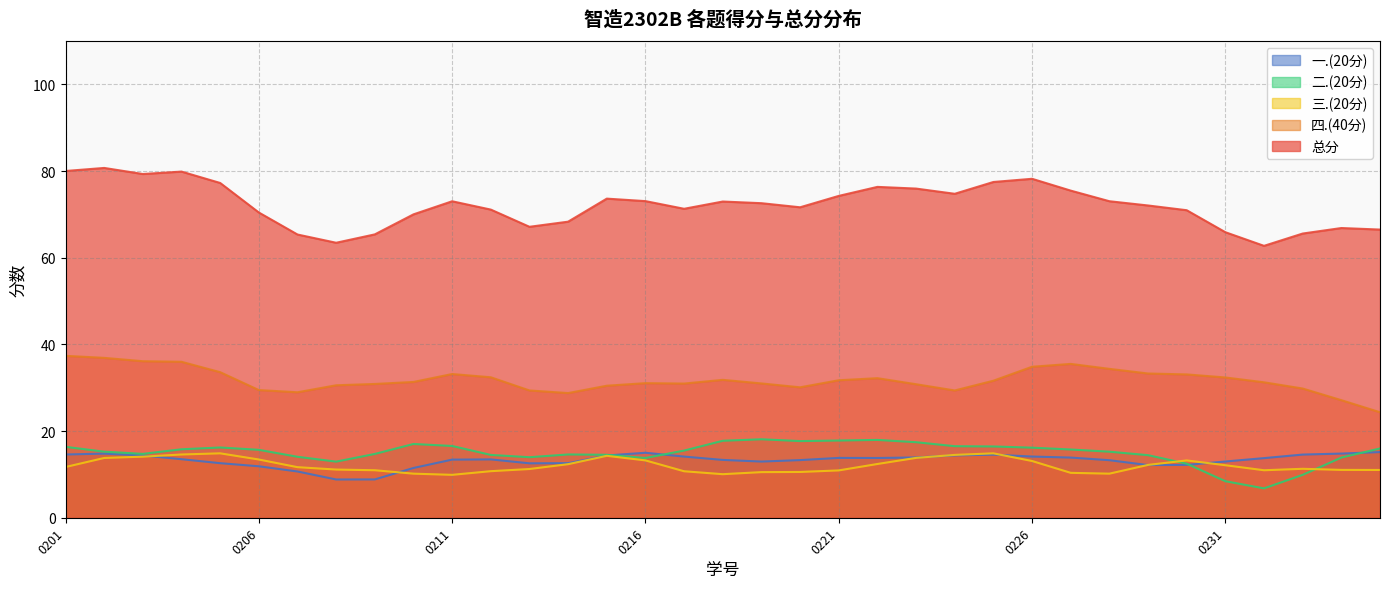

Which series has the largest range (max minus min)?

总分